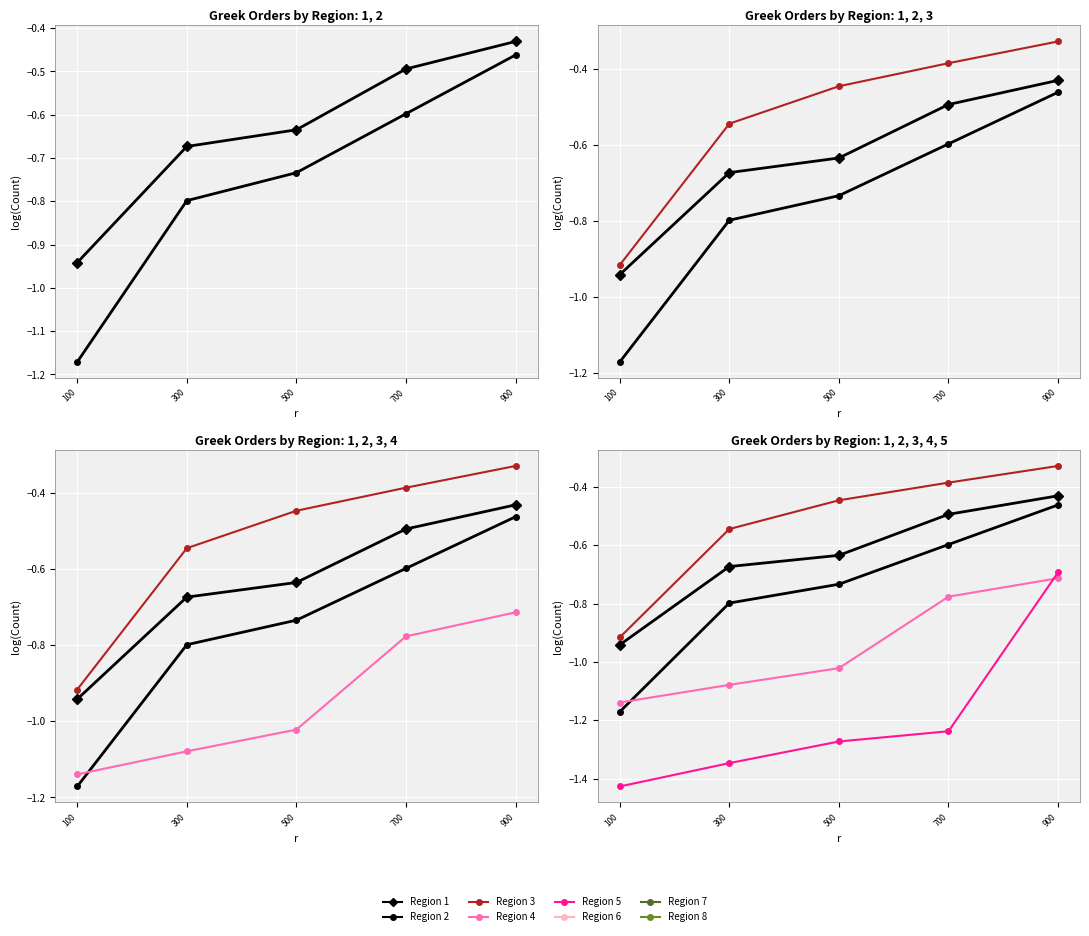

The Region 3 series shows -0.4 at 500. True or false?

True